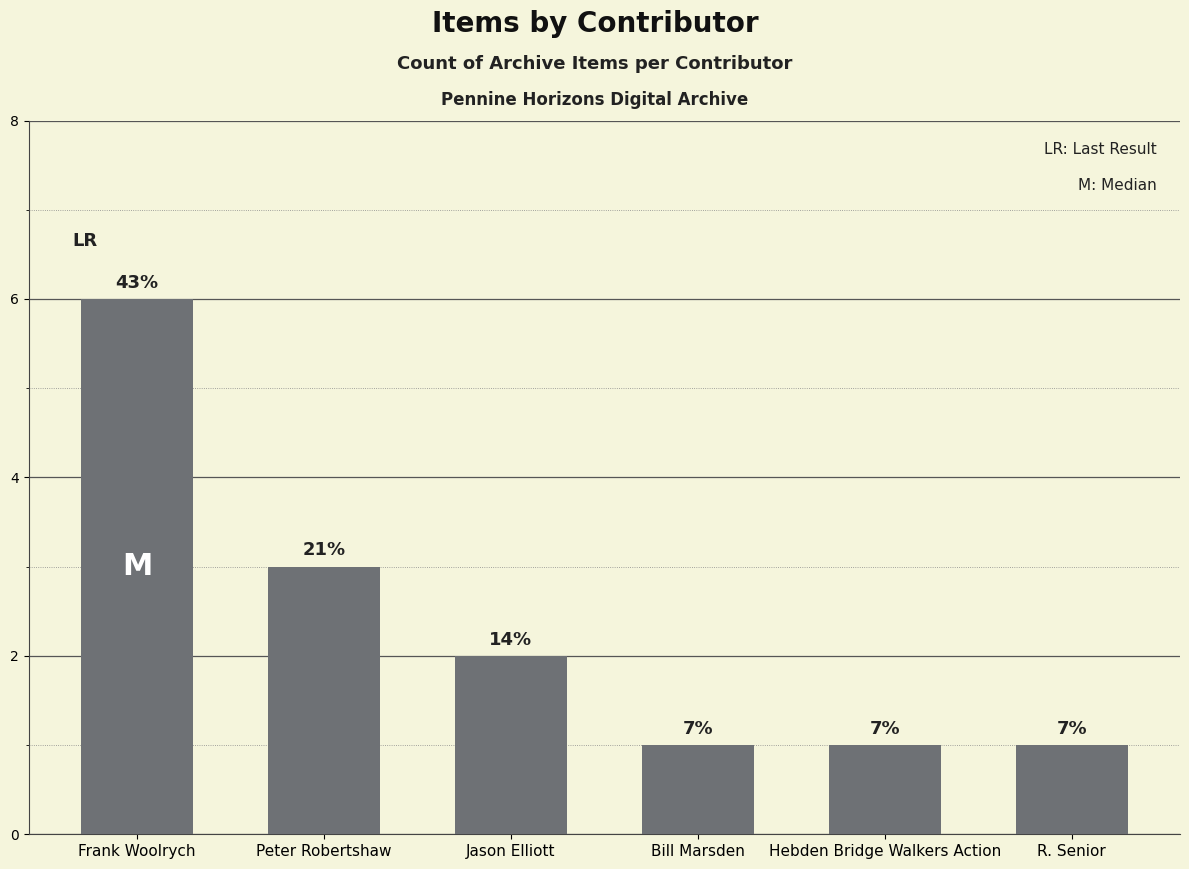

List the labels in order of value, smallest first.

Bill Marsden, Hebden Bridge Walkers Action, R. Senior, Jason Elliott, Peter Robertshaw, Frank Woolrych